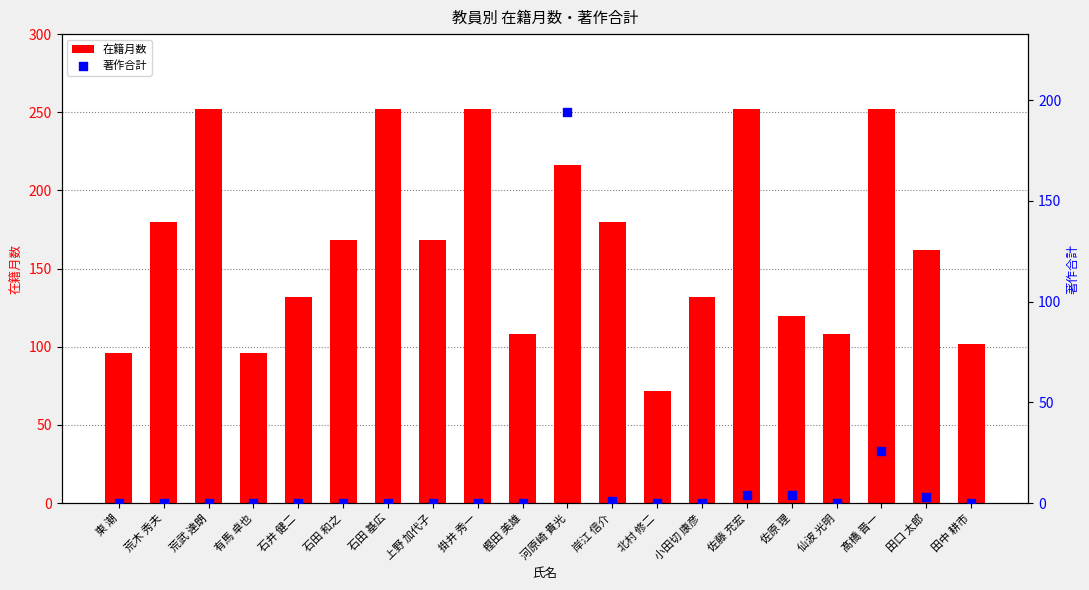

Which series reaches the minimum Y coordinate?

著作合計